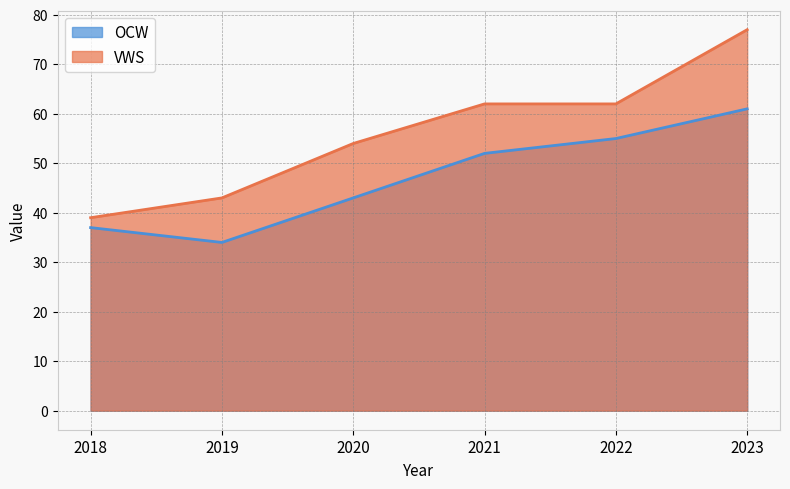

True or false: OCW and VWS intersect in this chart.

False